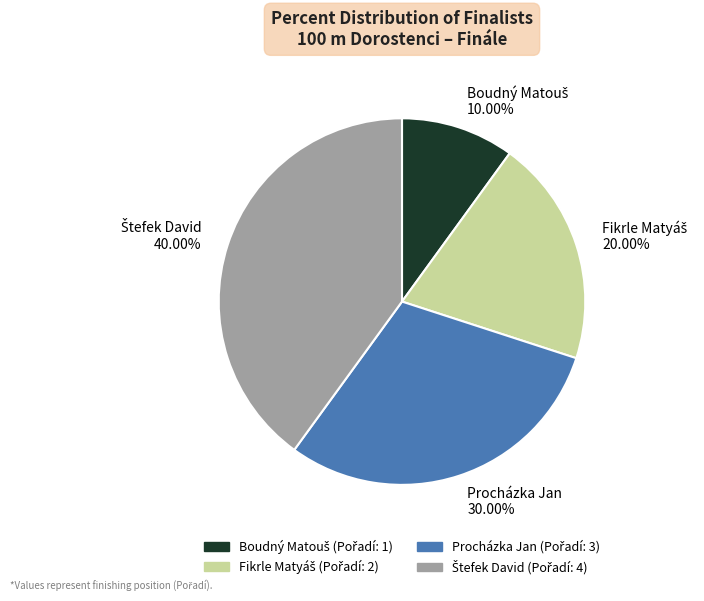

Does Procházka Jan represent more than half of the total?

No